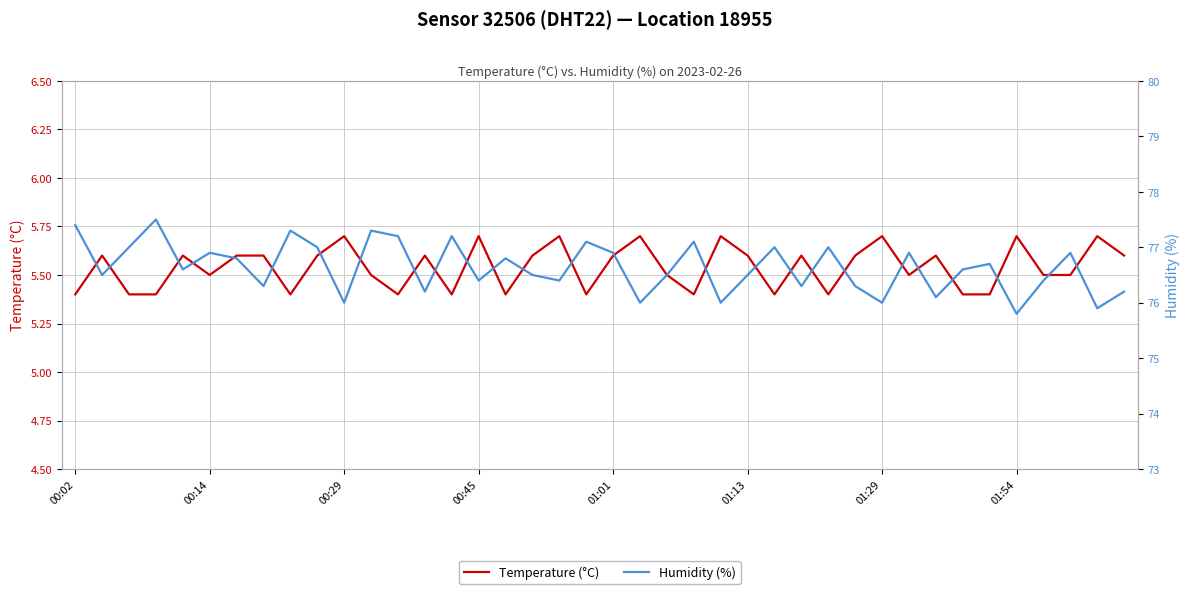

Reading right to left, extract all data points from this chart.

Temperature (°C): 5.6	5.7	5.5	5.5	5.7	5.4	5.4	5.6	5.5	5.7	5.6	5.4	5.6	5.4	5.6	5.7	5.4	5.5	5.7	5.6	5.4	5.7	5.6	5.4	5.7	5.4	5.6	5.4	5.5	5.7	5.6	5.4	5.6	5.6	5.5	5.6	5.4	5.4	5.6	5.4
Humidity (%): 76.2	75.9	76.9	76.4	75.8	76.7	76.6	76.1	76.9	76.0	76.3	77.0	76.3	77.0	76.5	76.0	77.1	76.5	76.0	76.9	77.1	76.4	76.5	76.8	76.4	77.2	76.2	77.2	77.3	76.0	77.0	77.3	76.3	76.8	76.9	76.6	77.5	77.0	76.5	77.4